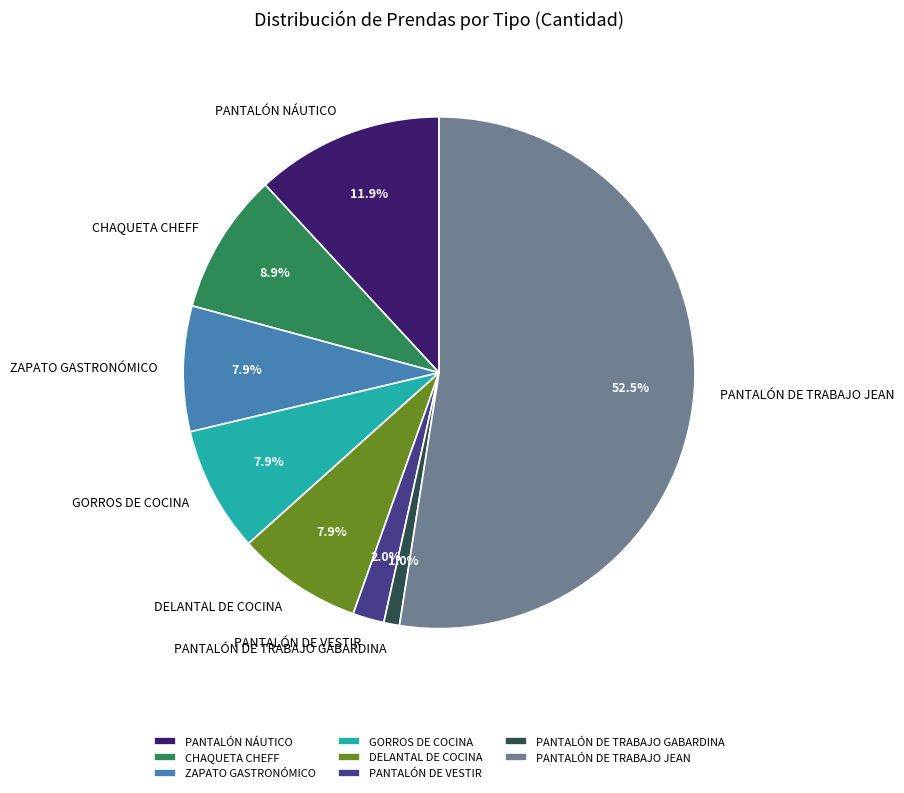

True or false: PANTALÓN NÁUTICO accounts for 12% of the total.

True